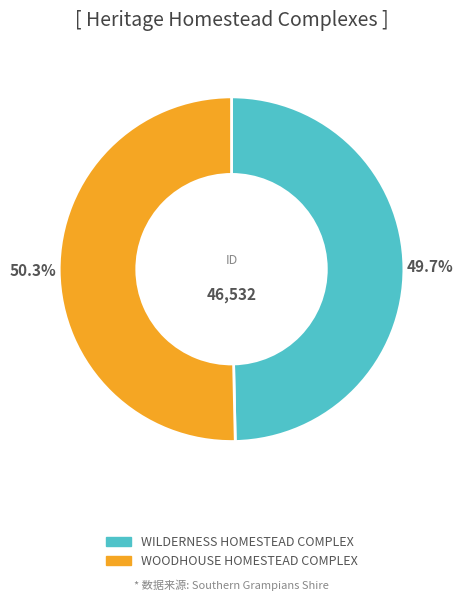

Rank the categories by value from highest to lowest.

WOODHOUSE HOMESTEAD COMPLEX, WILDERNESS HOMESTEAD COMPLEX